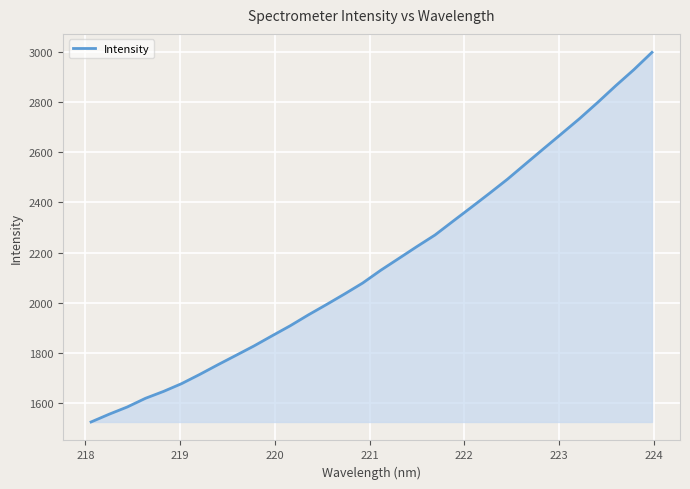

What is the sum of all values?

69129.3